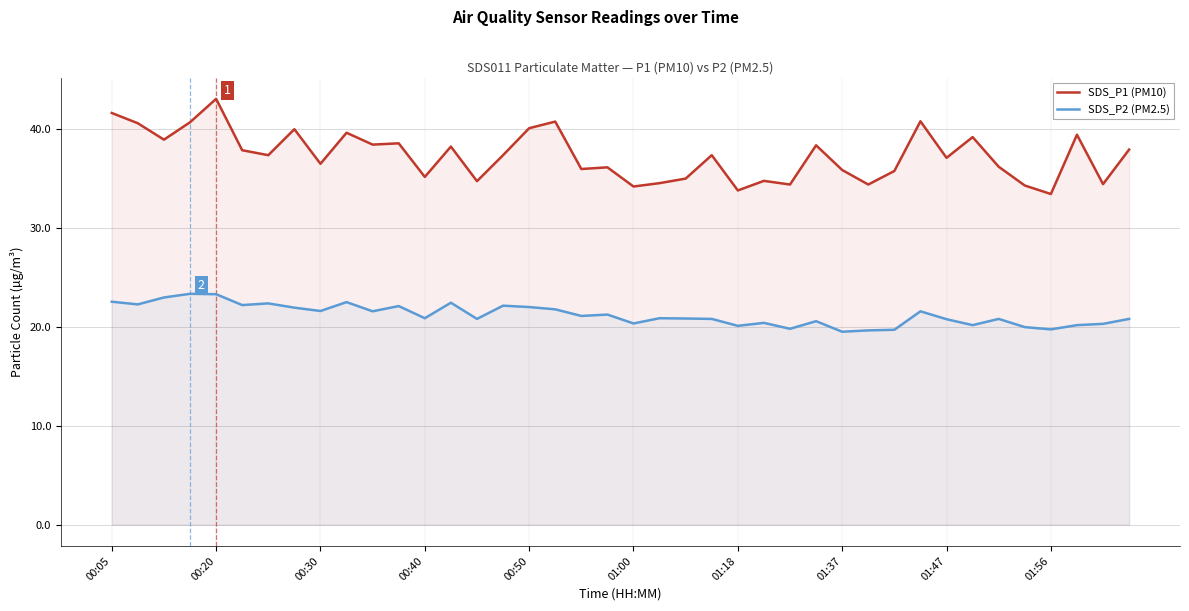

Is it true that SDS_P1 (PM10) equals 59.0 at 34?

False